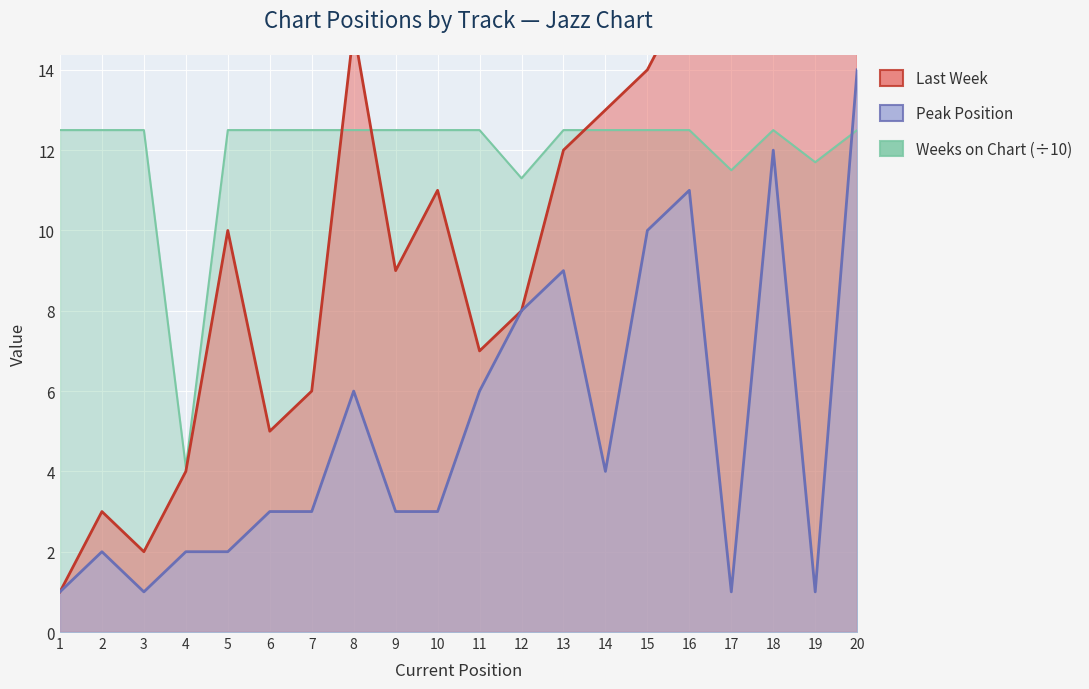

What is the sum of all Last Week values?

212.0